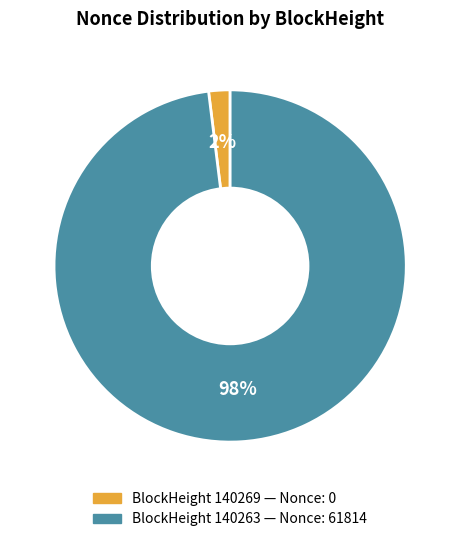

Does any single category account for the majority?

Yes